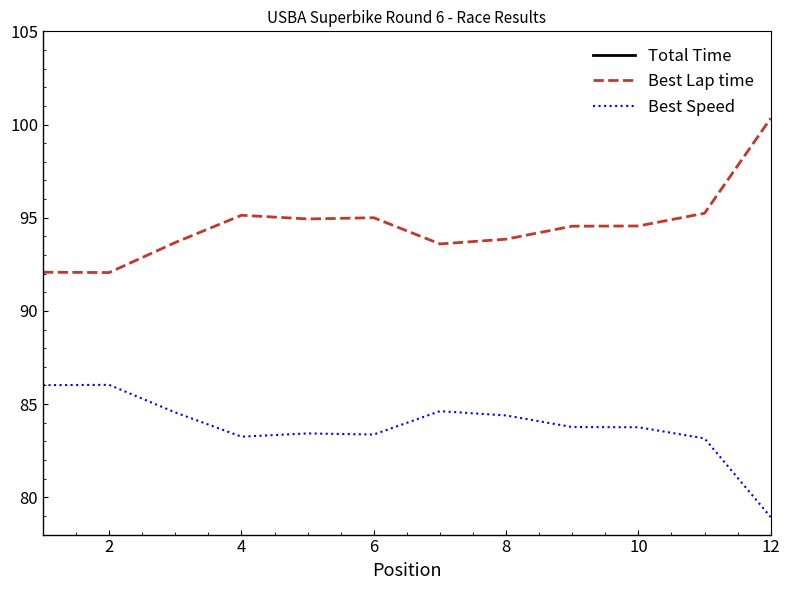

How many interior local peaks does the Best Lap time series have?

2